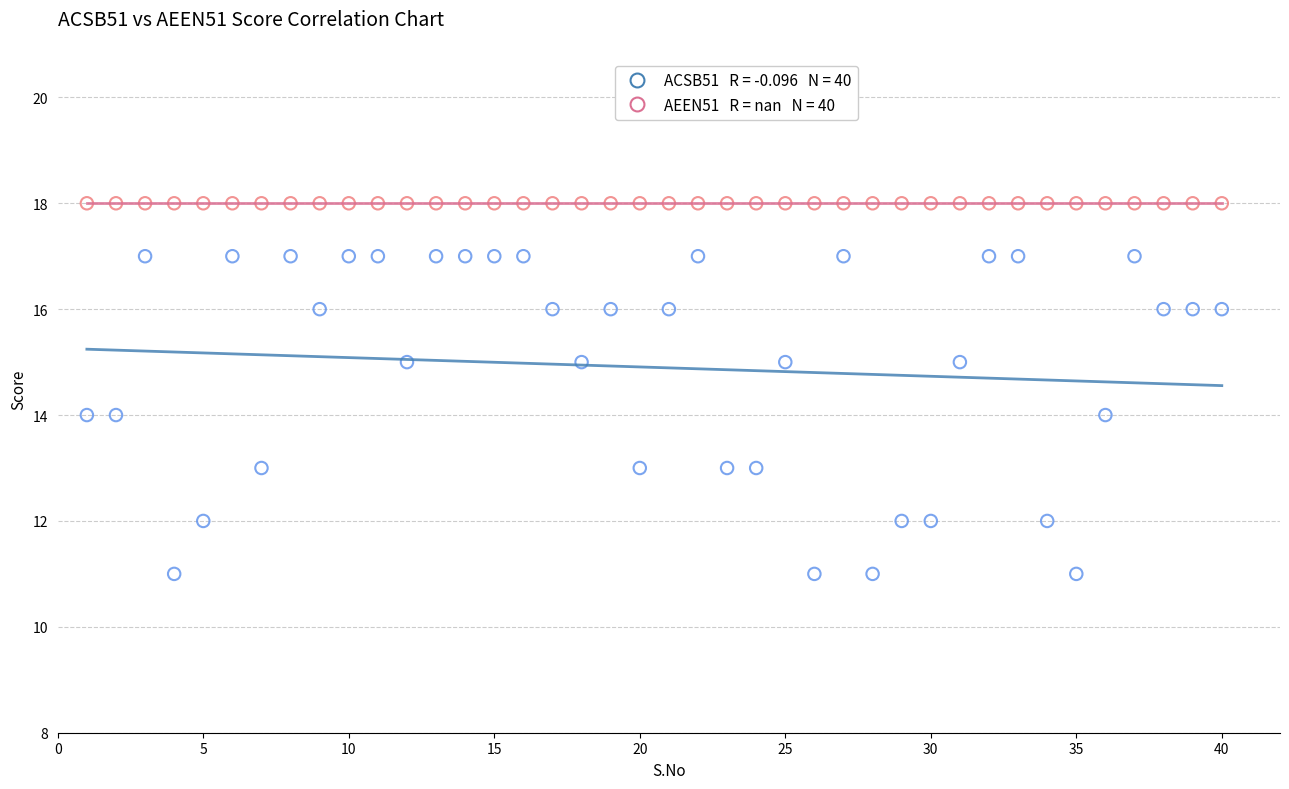

How many points are shown in the scatter plot?

80